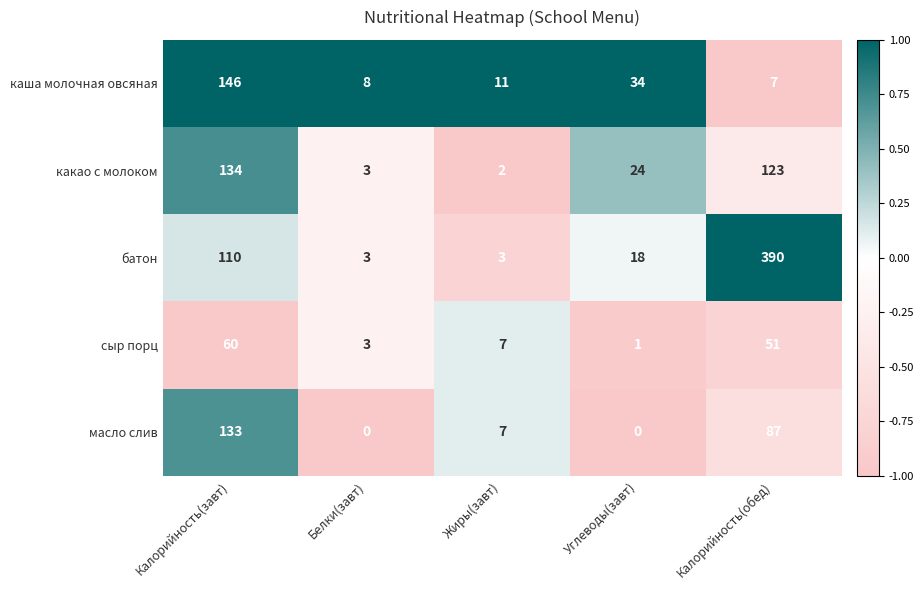

What is the sum of the какао с молоком values at Калорийность(завт) and Калорийность(обед)?

257